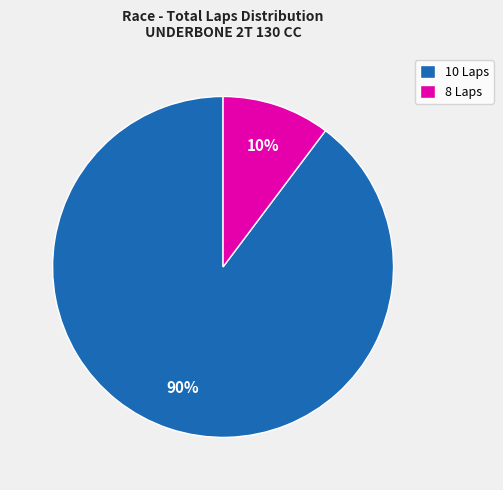

Rank the categories by value from lowest to highest.

8 Laps, 10 Laps